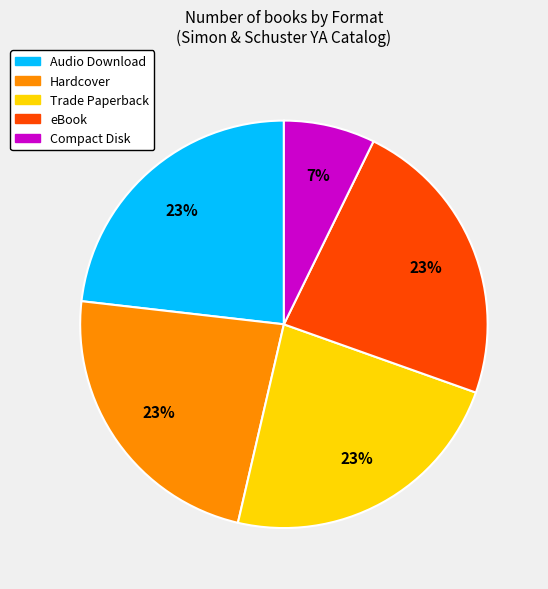

To the nearest percent, what portion does eBook represent?

23%